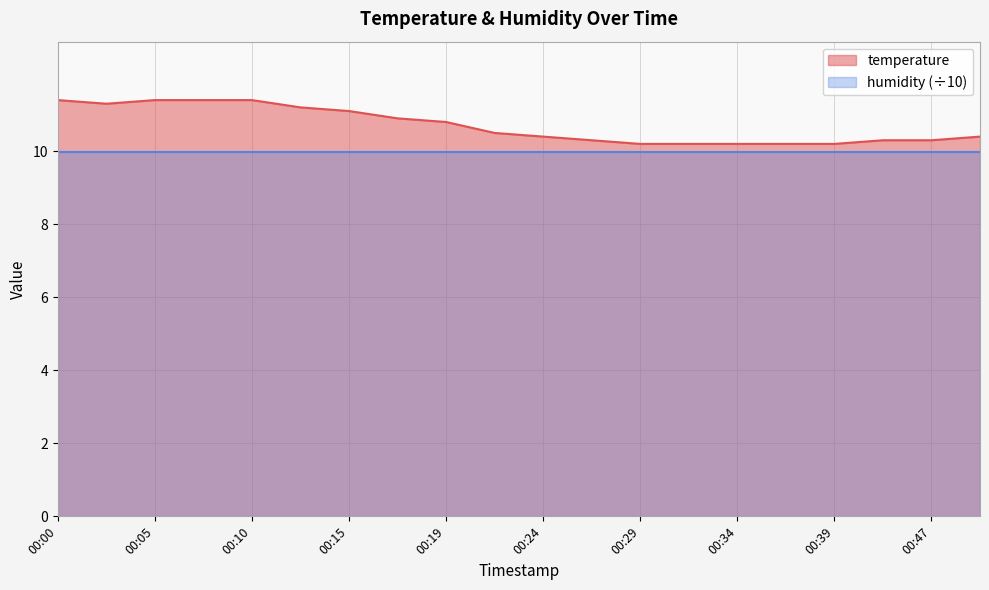

Count the number of categories in the chart.

20